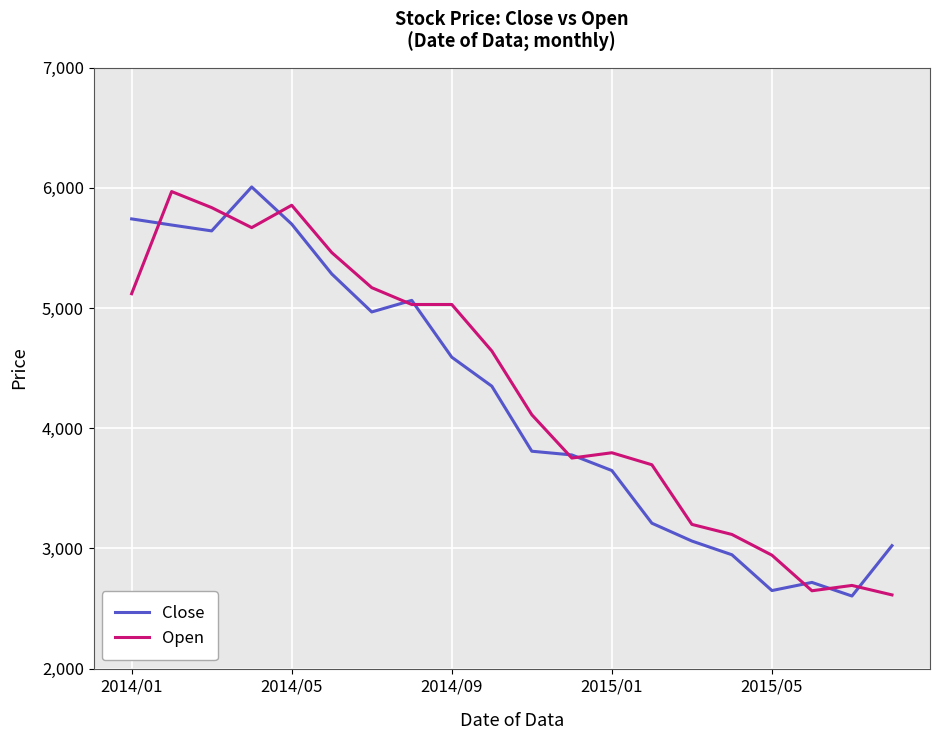

What is the minimum value for Close?

2603.9